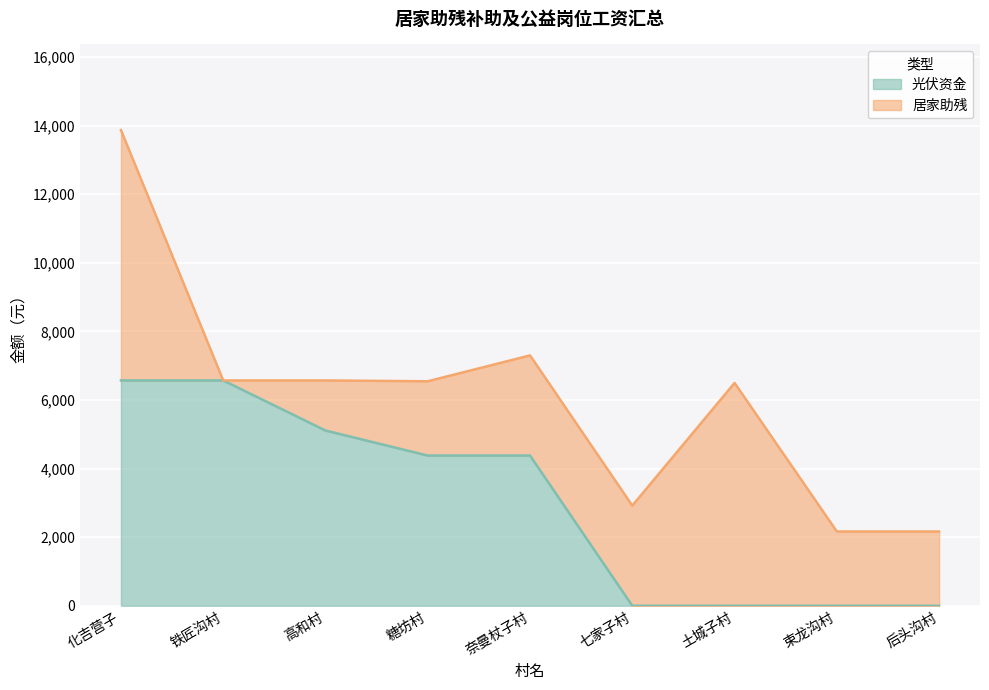

How many lines are shown in the chart?

2